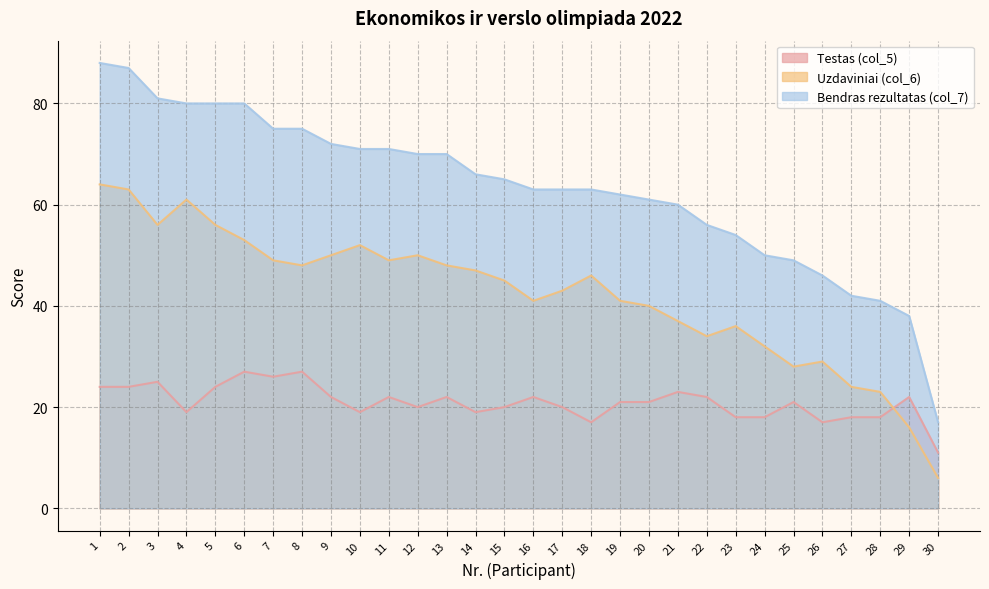

How many data points in Testas (col_5) are above 21?

14